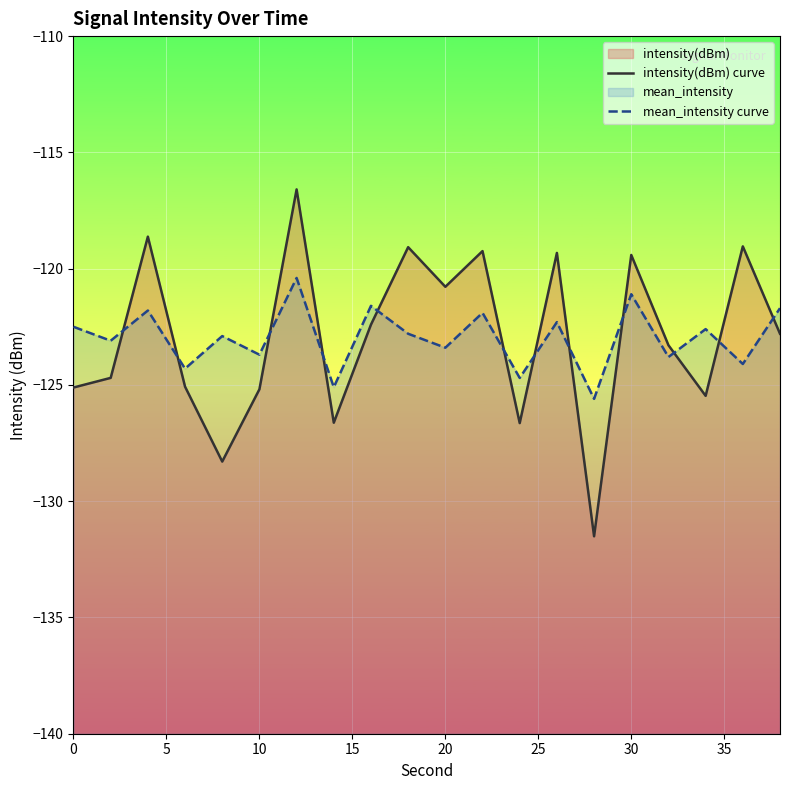

Is it true that intensity(dBm) curve equals -201.5 at 30?

False